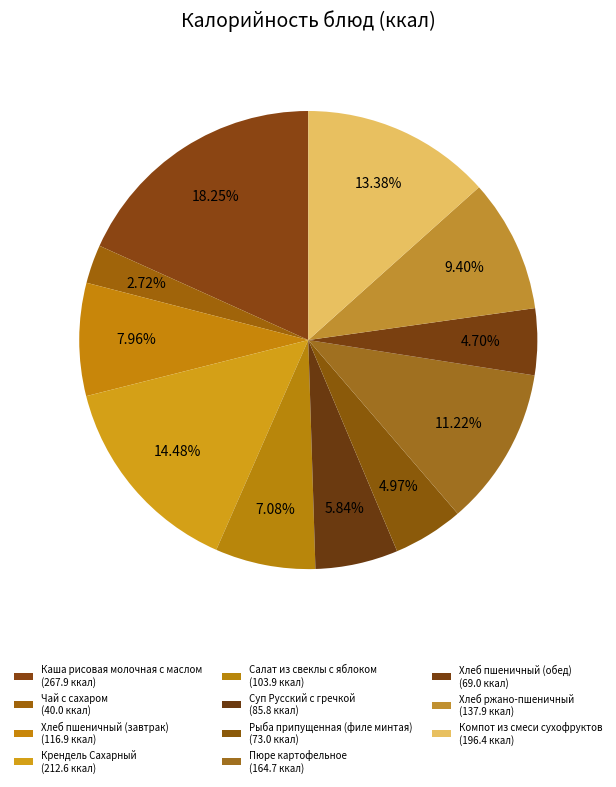

How many segments does this pie chart have?

11